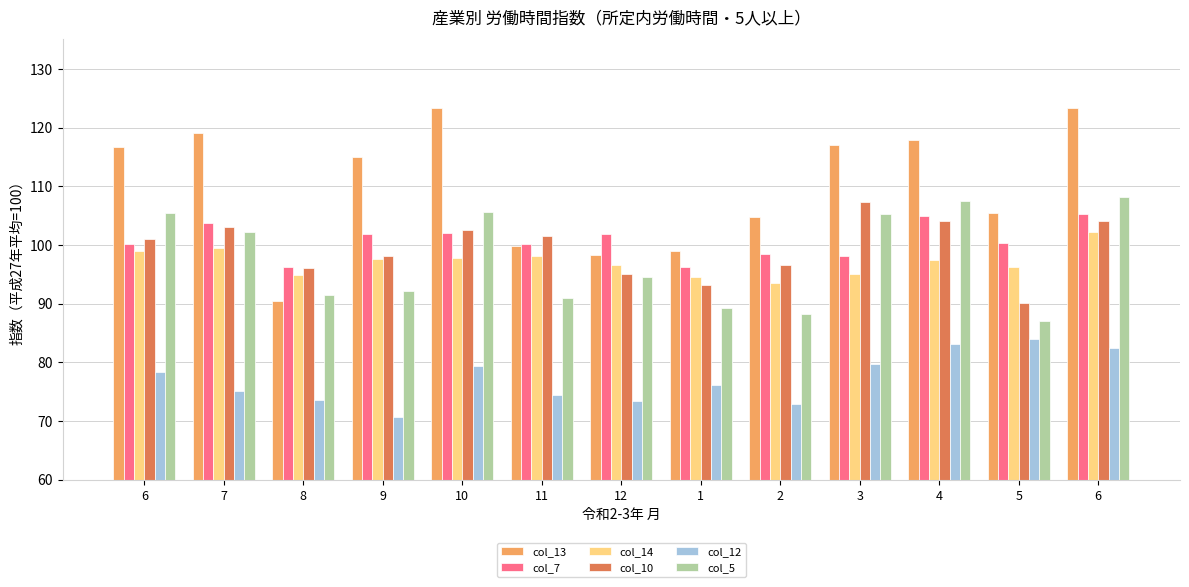

How many distinct data groups are displayed?

6